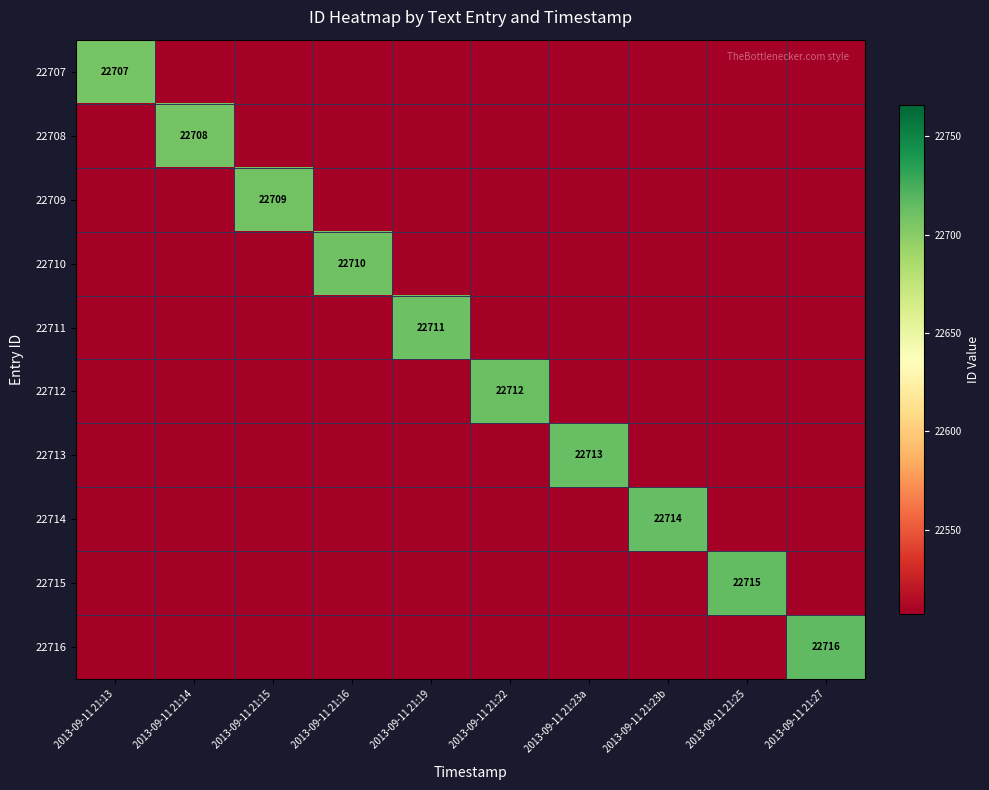

Between 2013-09-11 21:13 and 2013-09-11 21:23b, which is larger?

2013-09-11 21:13